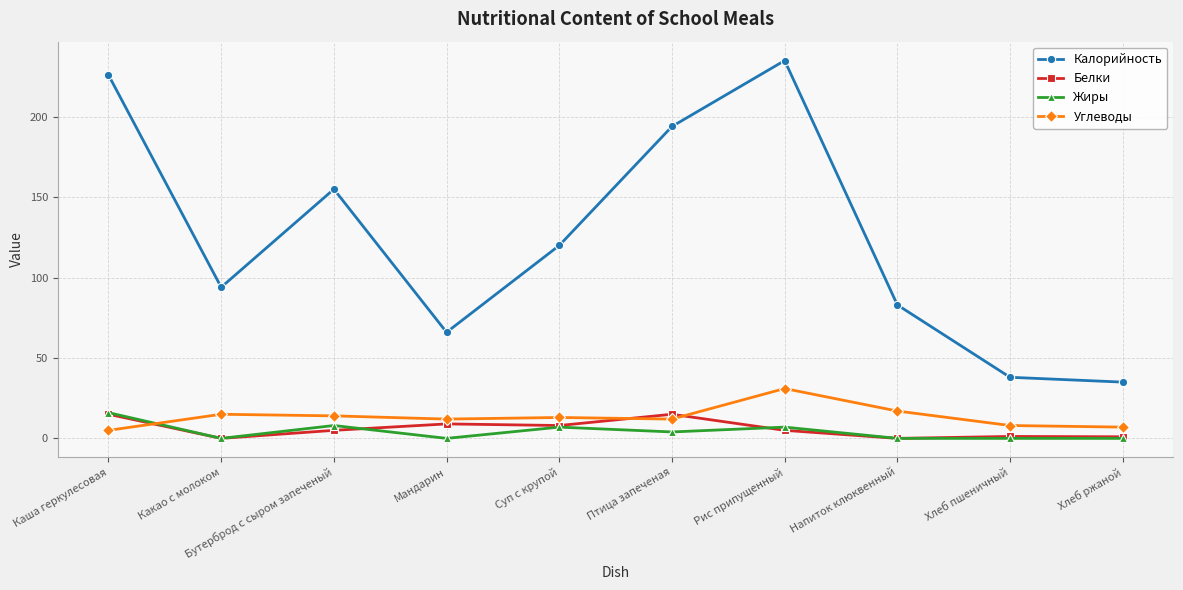

What is the sum of the Калорийность values at Суп с крупой and Мандарин?

186.0